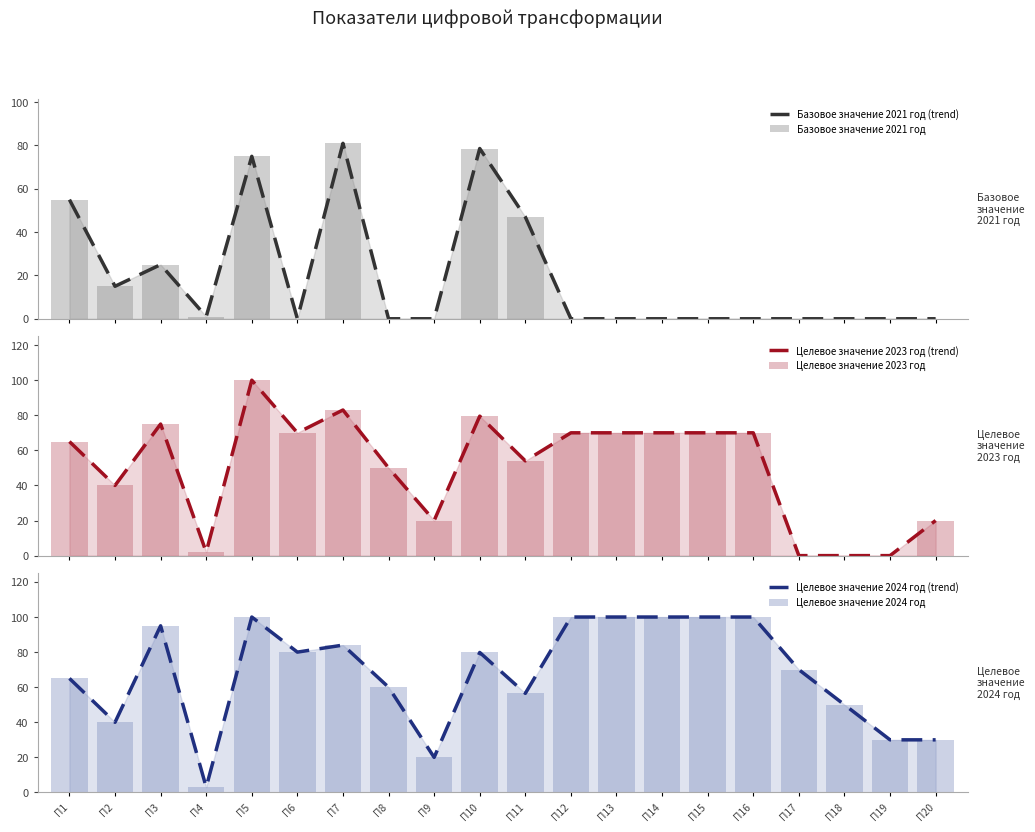

What is the total value across all series at П3?

390.0